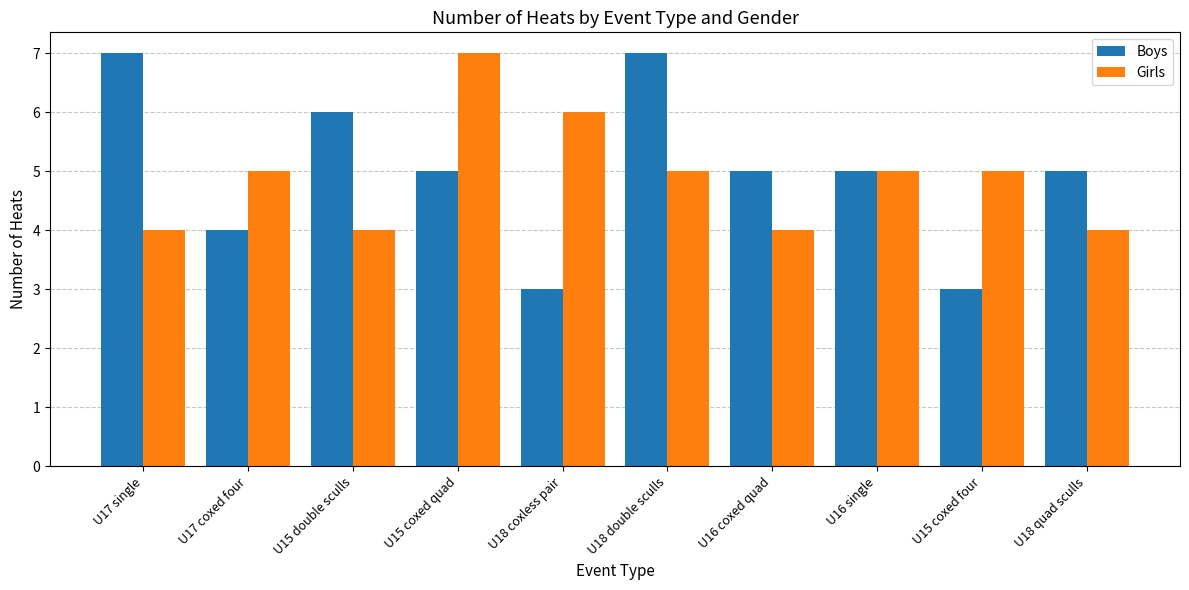

Count the number of data series in this chart.

2